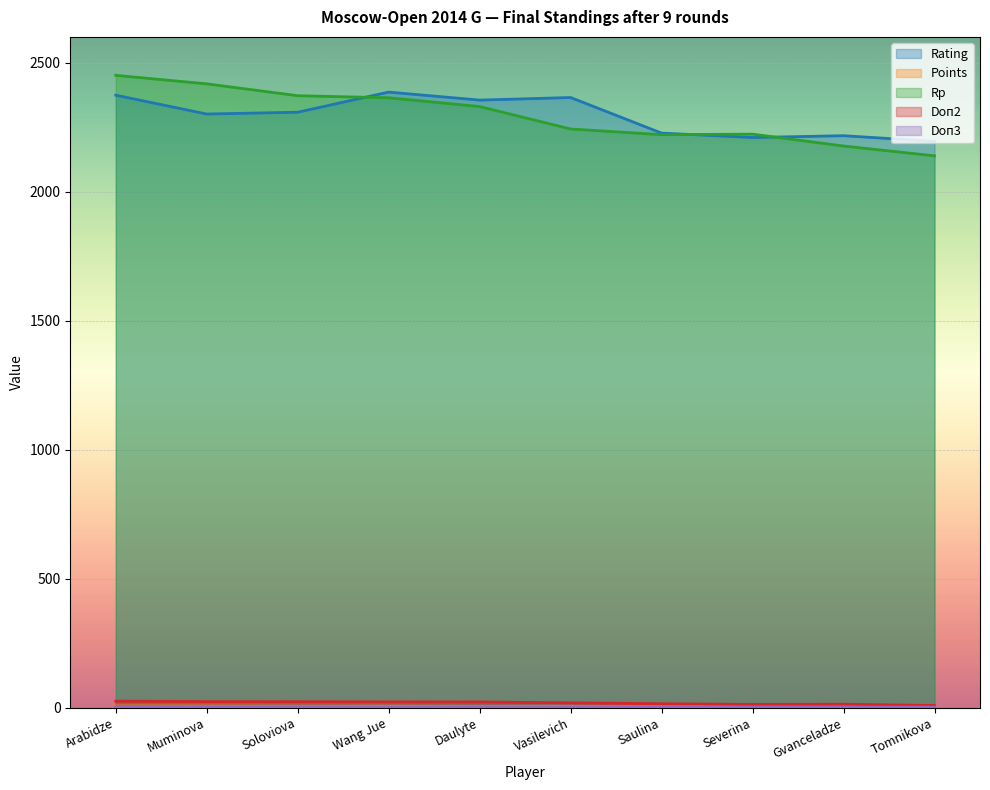

What is the maximum value for Points?

6.5